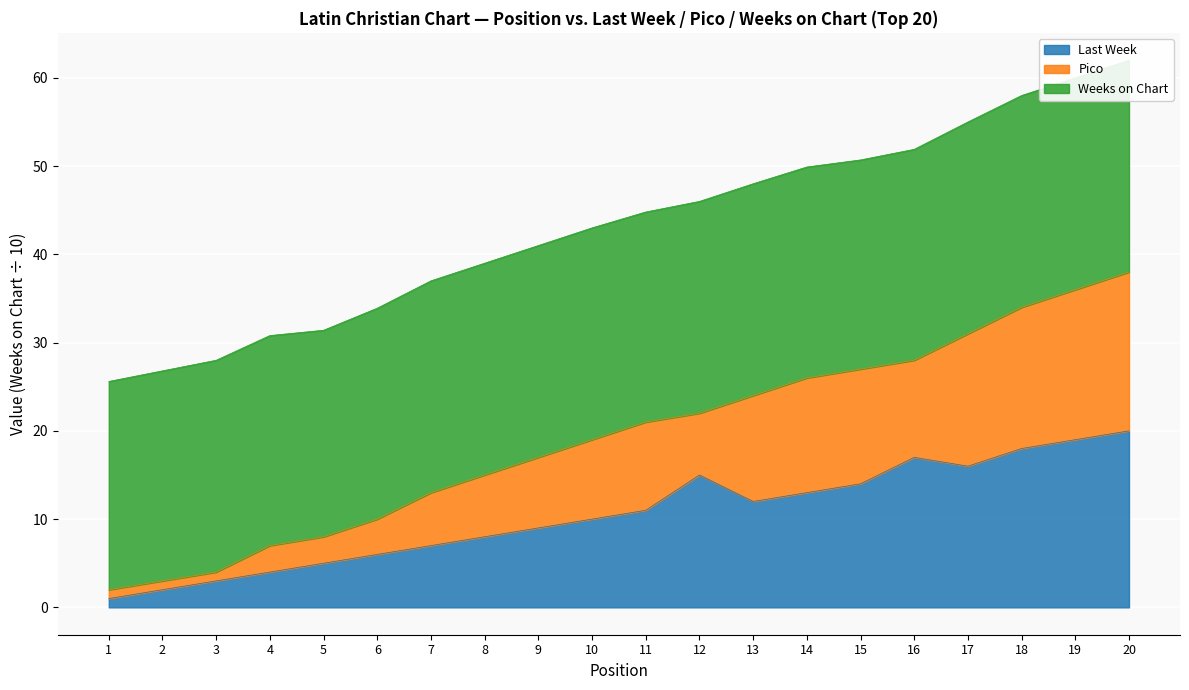

The Last Week series shows 13 at 19. True or false?

False